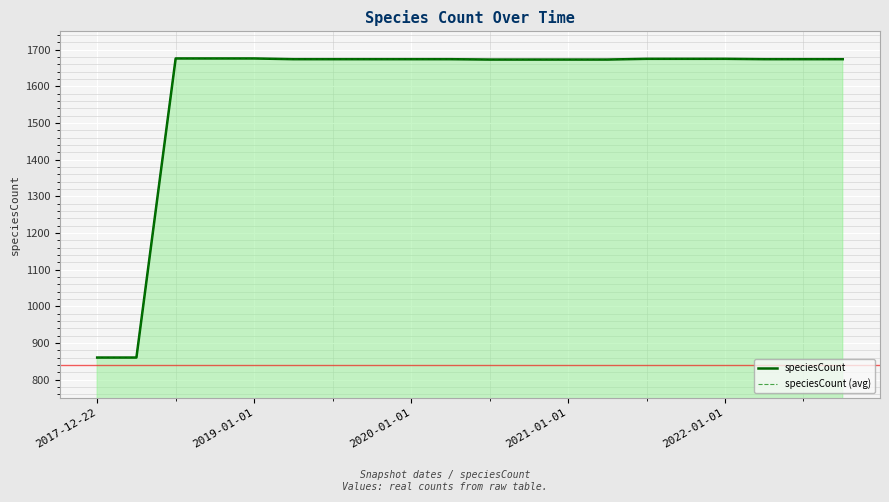

What is the approximate value of speciesCount at 5?

1674